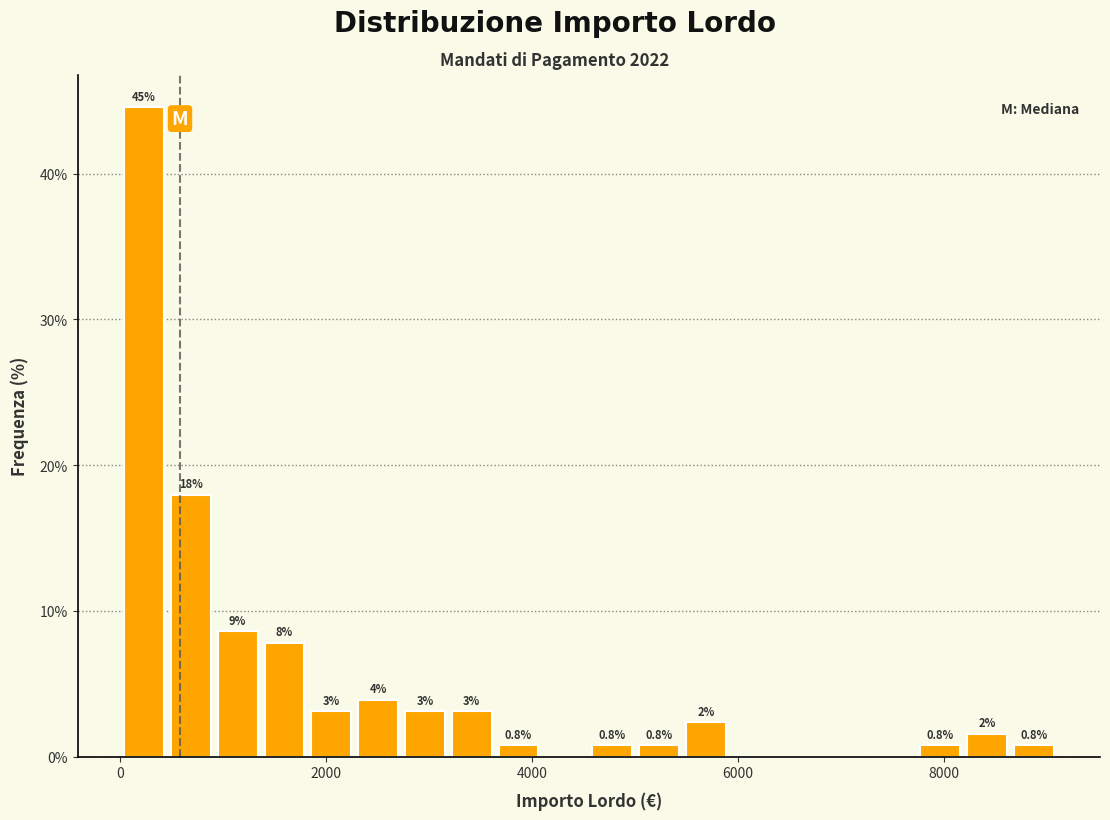

Around what value on the x-axis is the tallest bar? Give the approximate position of its centre, as read against the axis.

200